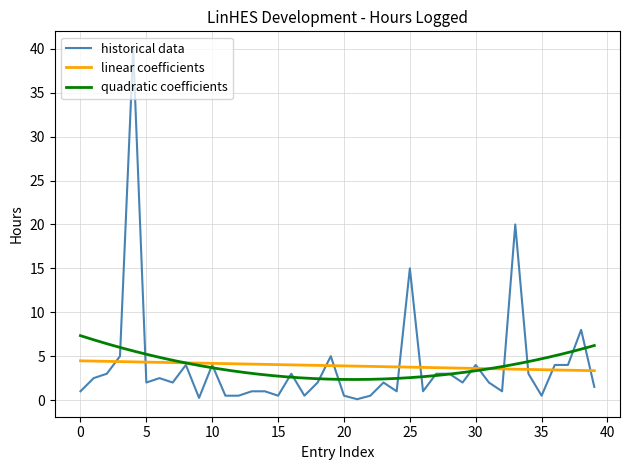

What is the value of the 19th point from the left?

2.0